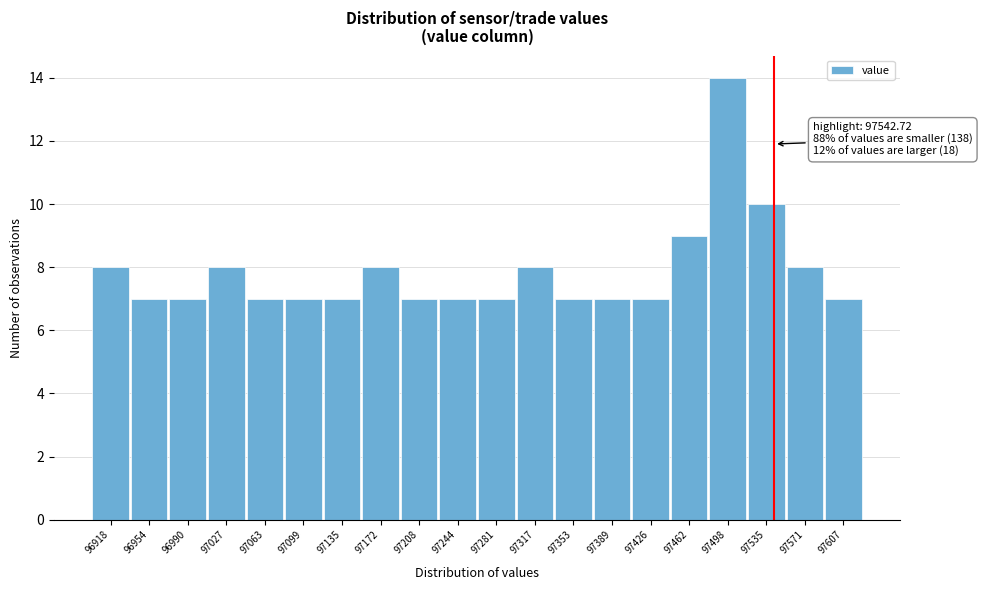

Over which range of the x-axis is the bar tallest?

97480 to 97515